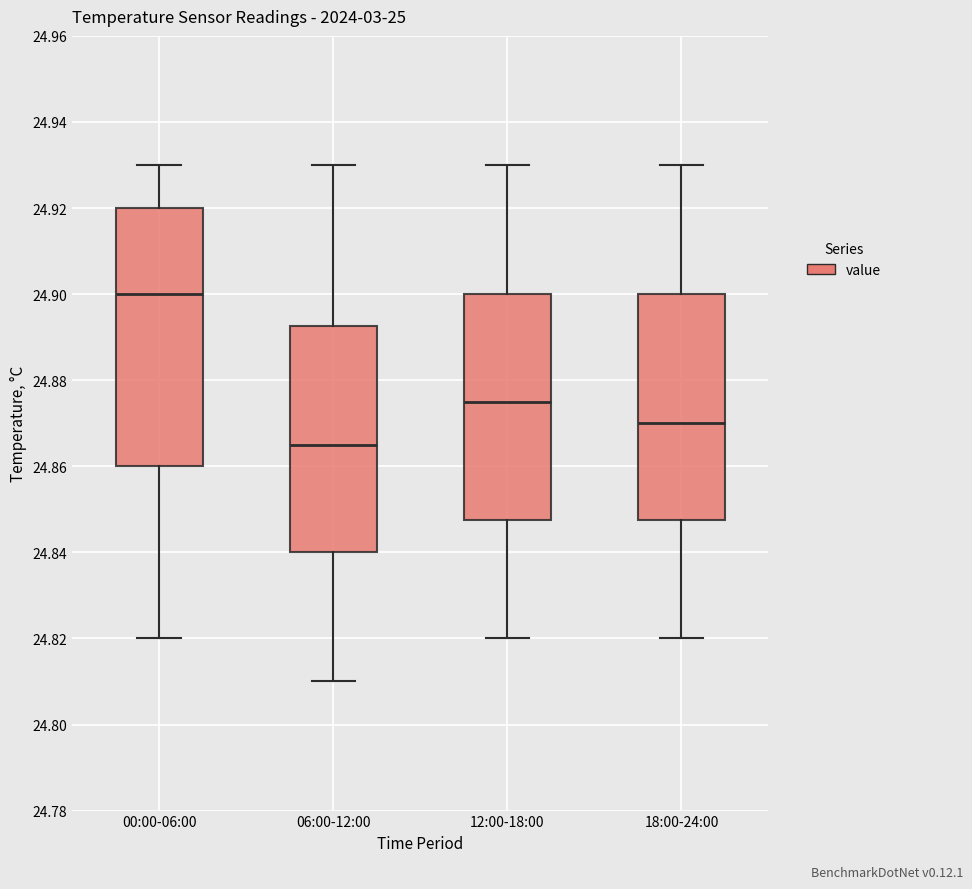

Where does the lower whisker of the box for 06:00-12:00 end on the y-axis? The values are not printed on the chart, so give them approximately, as read against the axis.

24.810